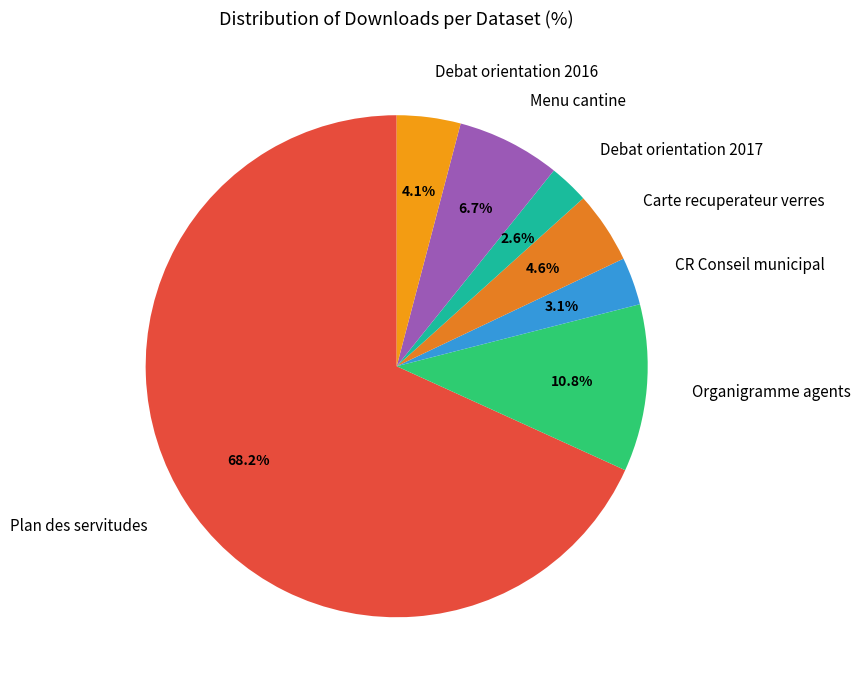

To the nearest percent, what is the difference between the Plan des servitudes and Carte recuperateur verres slice percentages?

64%